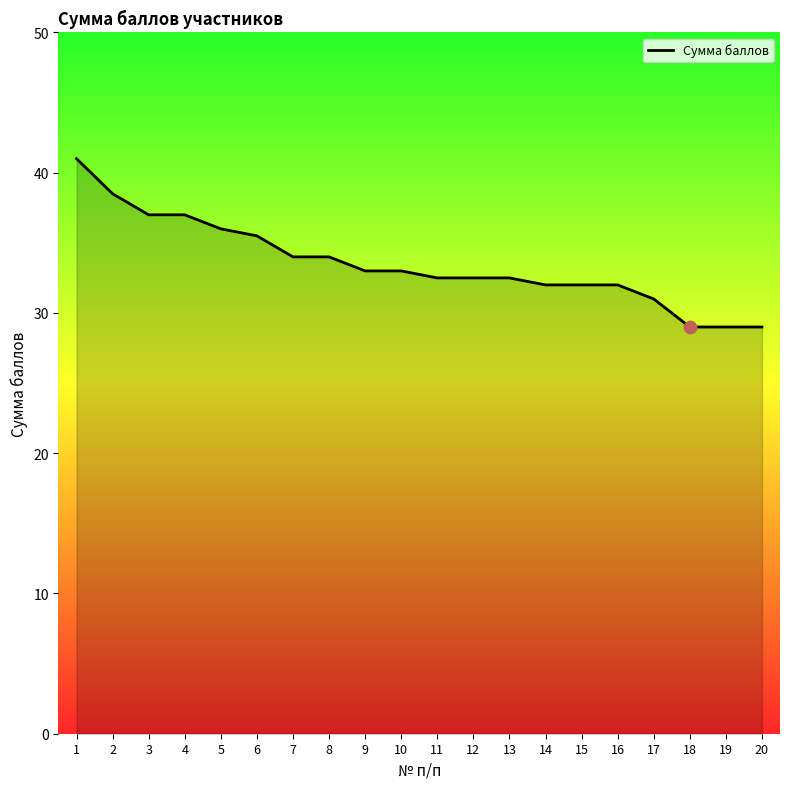

What is the change in value from 13 to 14?

-0.5